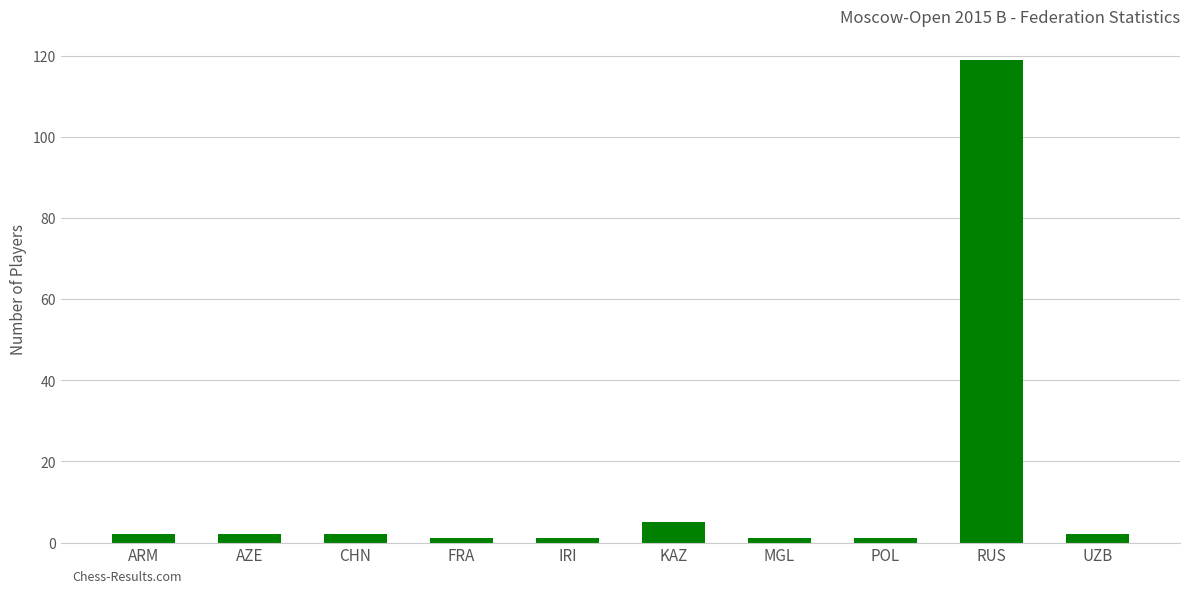

What is the difference between the second highest and second lowest values?

4